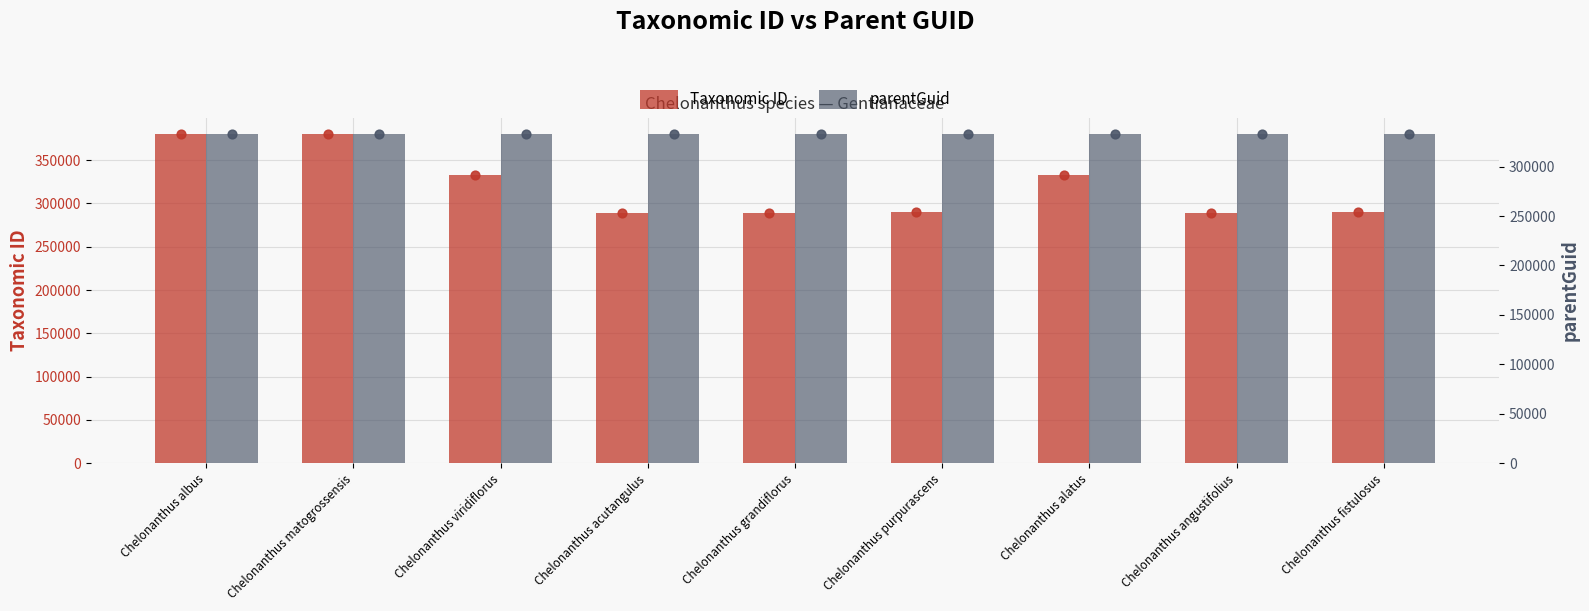

Is the value of parentGuid at Chelonanthus angustifolius greater than the value of Taxonomic ID at Chelonanthus angustifolius?

Yes